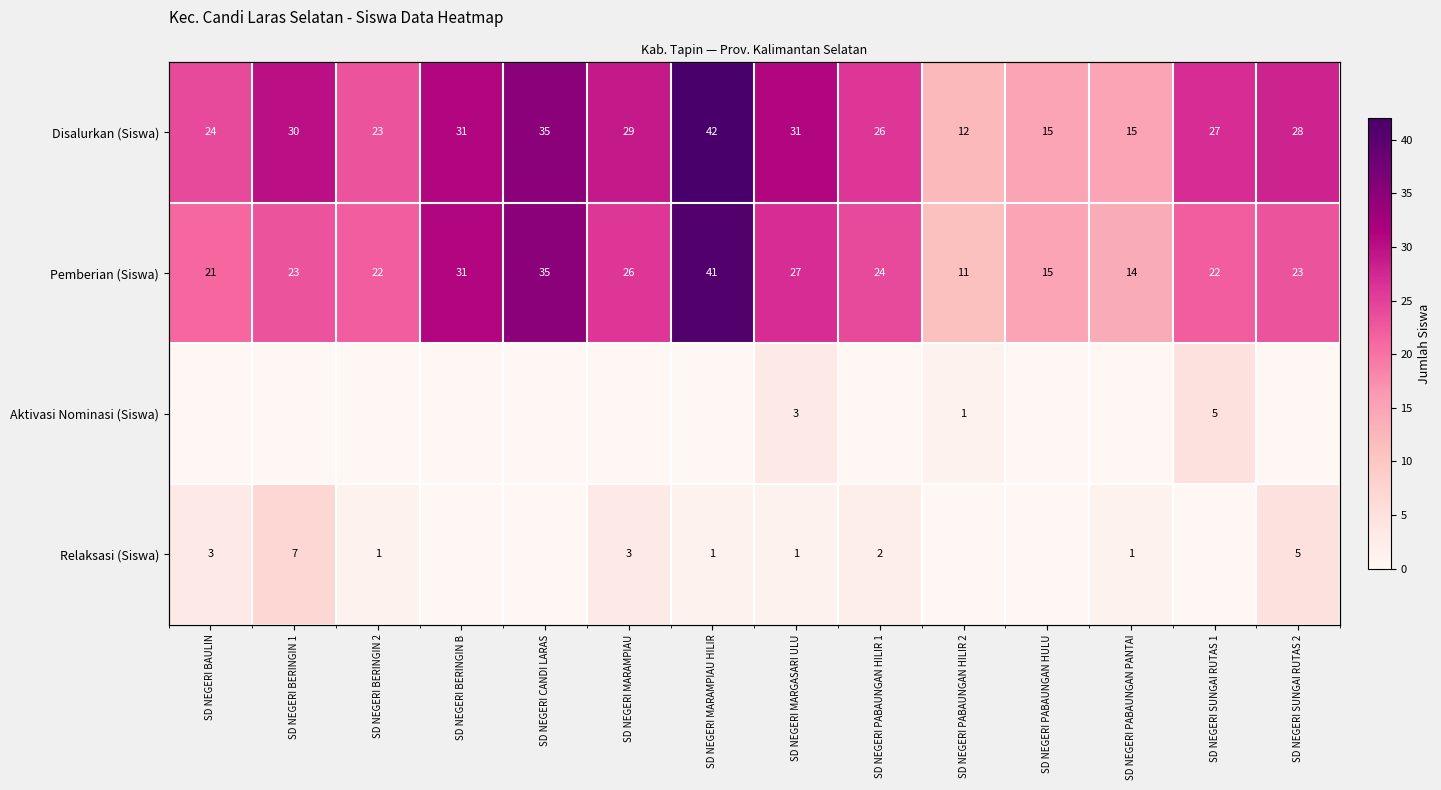

What is the highest value of the Aktivasi Nominasi (Siswa) series?

5